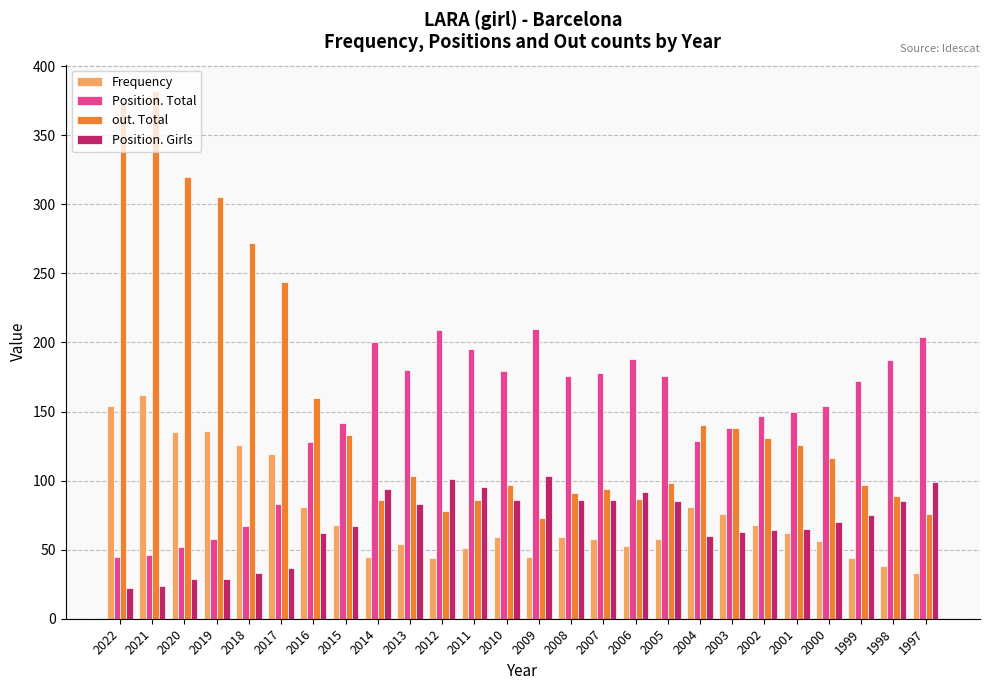

Count the number of categories in the chart.

26